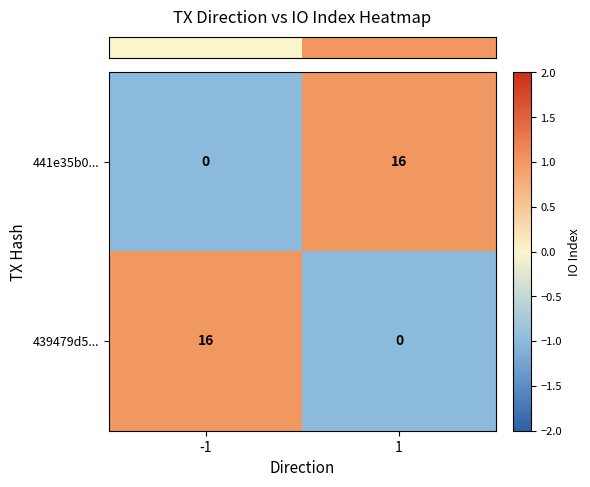

Rank the series at -1 from highest to lowest value.

439479d5..., 441e35b0...